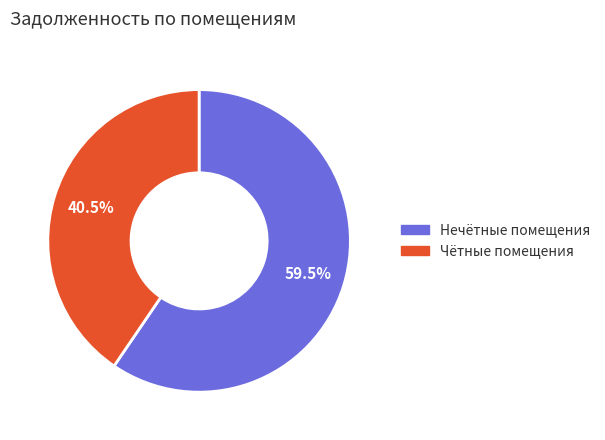

Is there a majority slice in this chart?

Yes